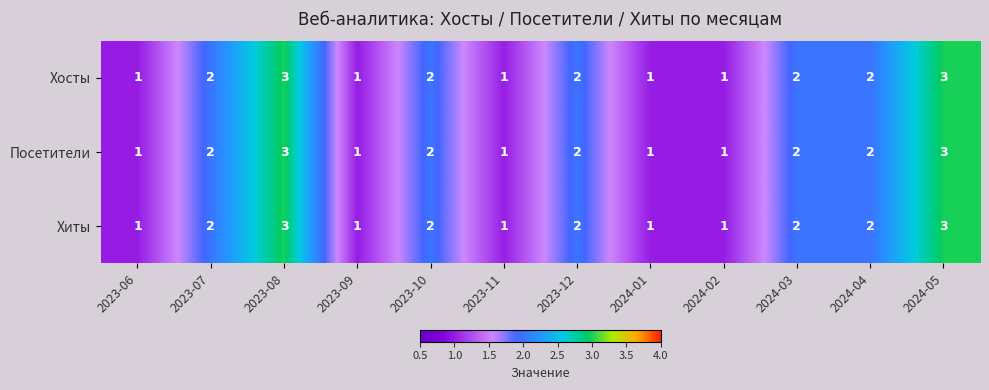

What is the maximum value shown in the chart?

3